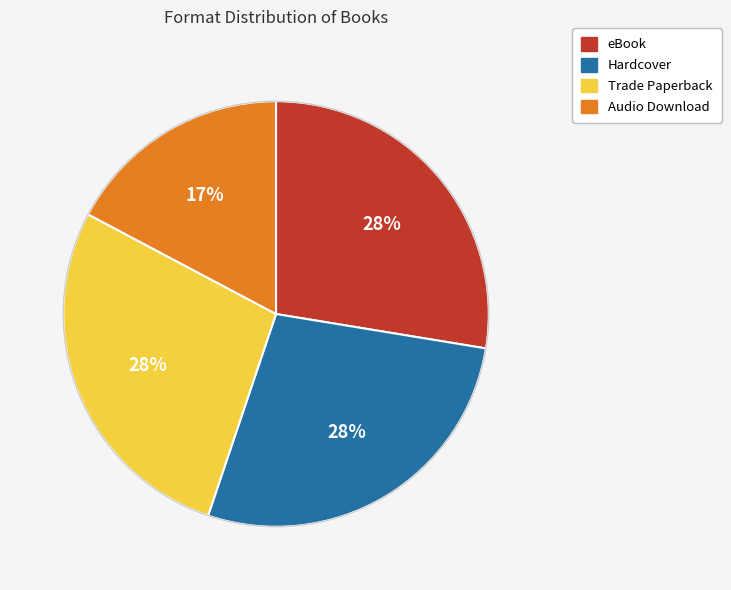

Is Audio Download the majority of the pie?

No